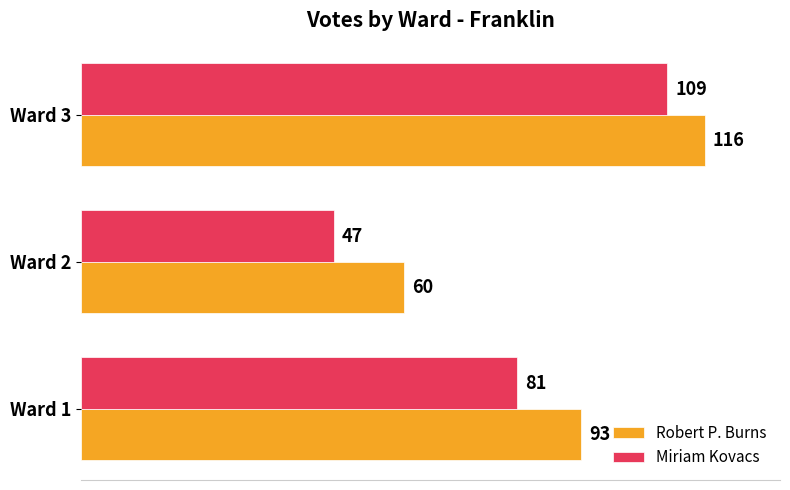

What is the spread (max minus min) of values at Ward 1?

12